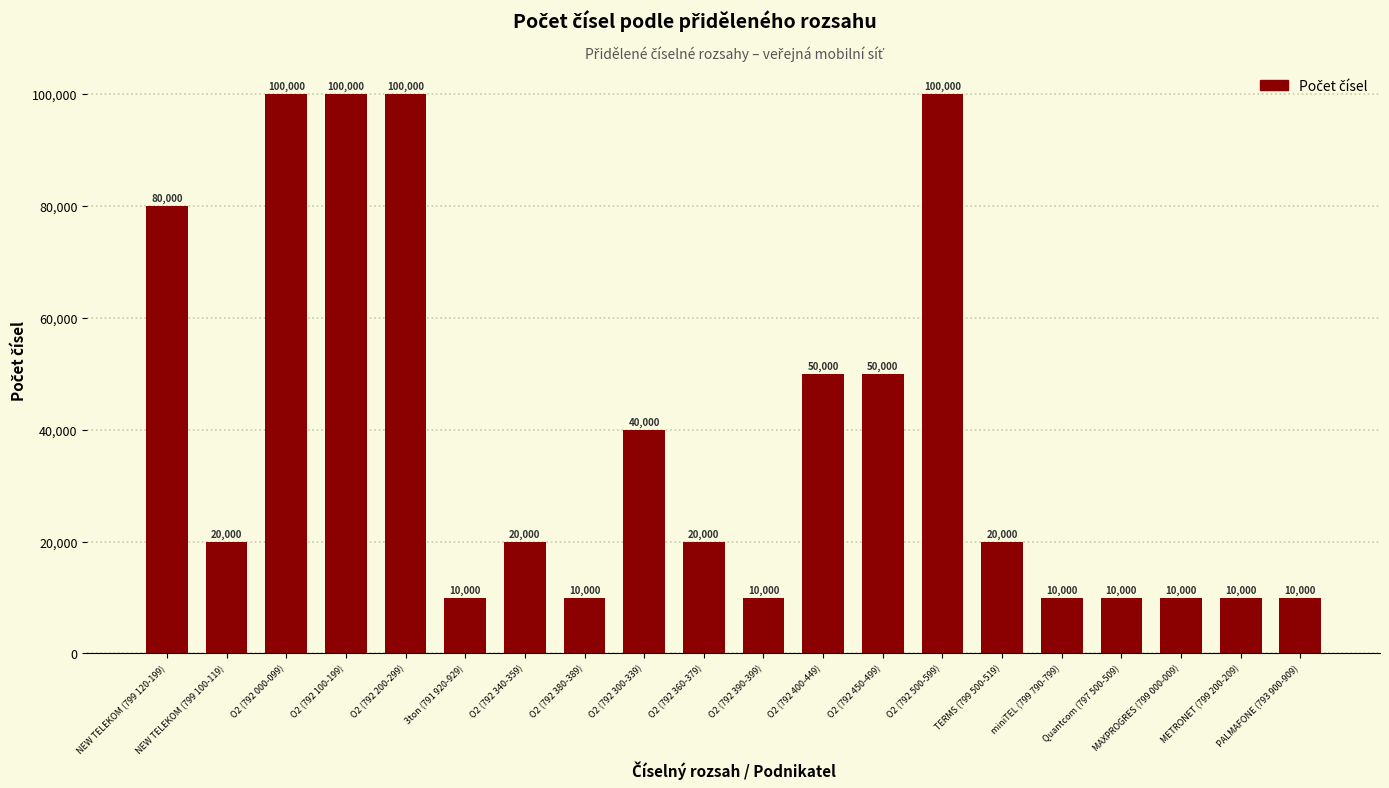

What is the ratio of the value at PALMAFONE (793 900-909) to the value at O2 (792 380-389)?

1.0